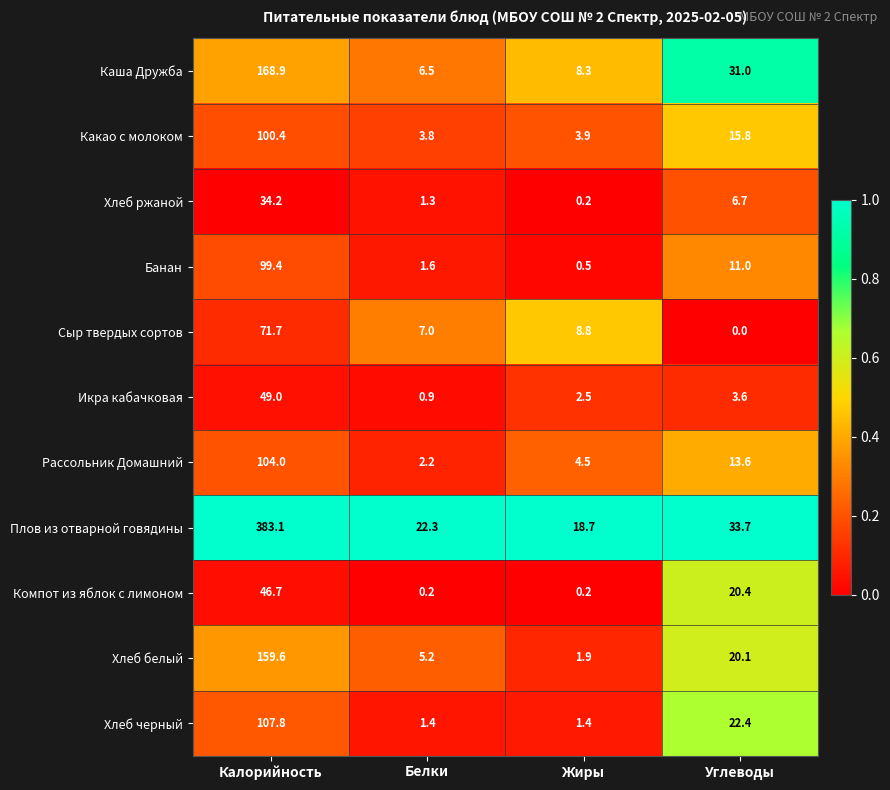

At how many categories does at least one series exceed 0?

4